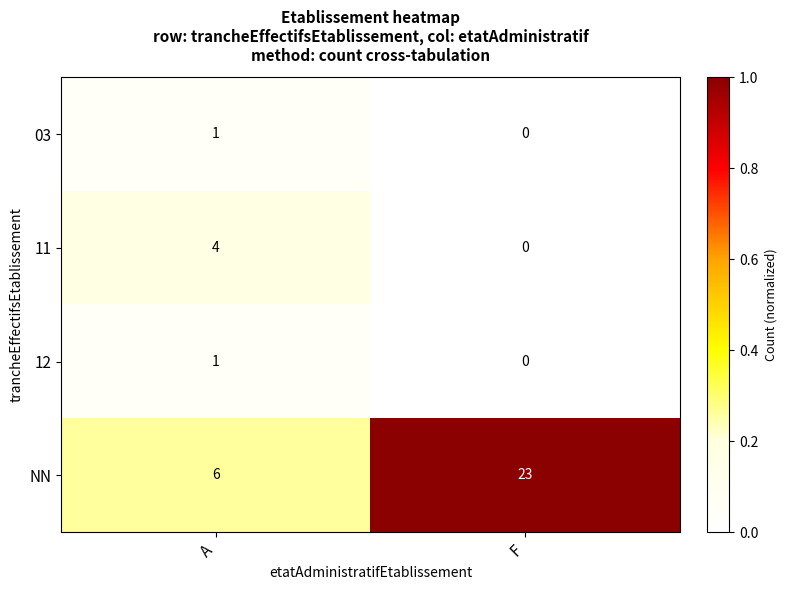

The 12 series shows 1 at A. True or false?

True